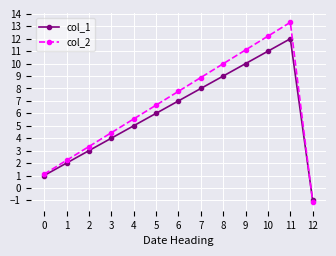

What is the sum of the col_1 values at 0 and 8?

10.0